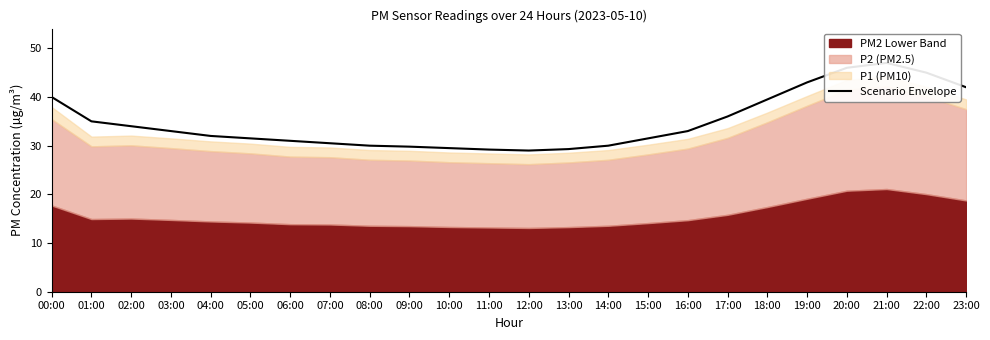

What is the value of the 22nd point from the left?

47.0